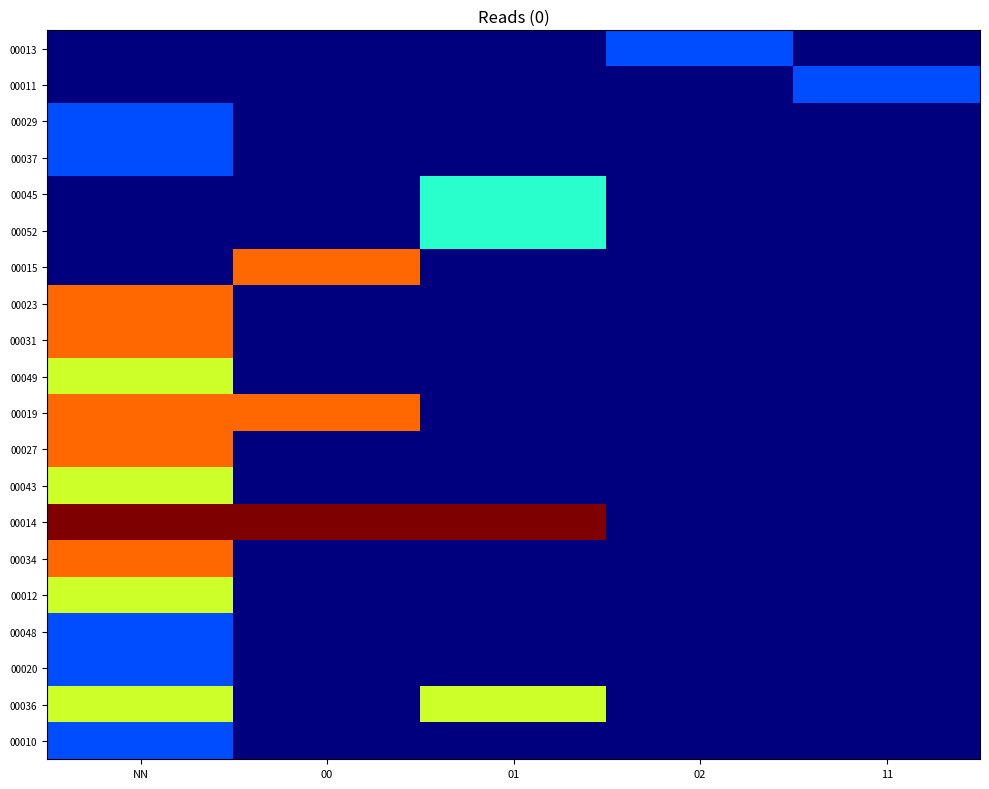

Reading right to left, what are all the values shown in this chart?

00013: 11=0	02=1	01=0	00=0	NN=0
00011: 11=1	02=0	01=0	00=0	NN=0
00029: 11=0	02=0	01=0	00=0	NN=1
00037: 11=0	02=0	01=0	00=0	NN=1
00045: 11=0	02=0	01=2	00=0	NN=0
00052: 11=0	02=0	01=2	00=0	NN=0
00015: 11=0	02=0	01=0	00=4	NN=0
00023: 11=0	02=0	01=0	00=0	NN=4
00031: 11=0	02=0	01=0	00=0	NN=4
00049: 11=0	02=0	01=0	00=0	NN=3
00019: 11=0	02=0	01=0	00=4	NN=4
00027: 11=0	02=0	01=0	00=0	NN=4
00043: 11=0	02=0	01=0	00=0	NN=3
00014: 11=0	02=0	01=5	00=5	NN=5
00034: 11=0	02=0	01=0	00=0	NN=4
00012: 11=0	02=0	01=0	00=0	NN=3
00048: 11=0	02=0	01=0	00=0	NN=1
00020: 11=0	02=0	01=0	00=0	NN=1
00036: 11=0	02=0	01=3	00=0	NN=3
00010: 11=0	02=0	01=0	00=0	NN=1